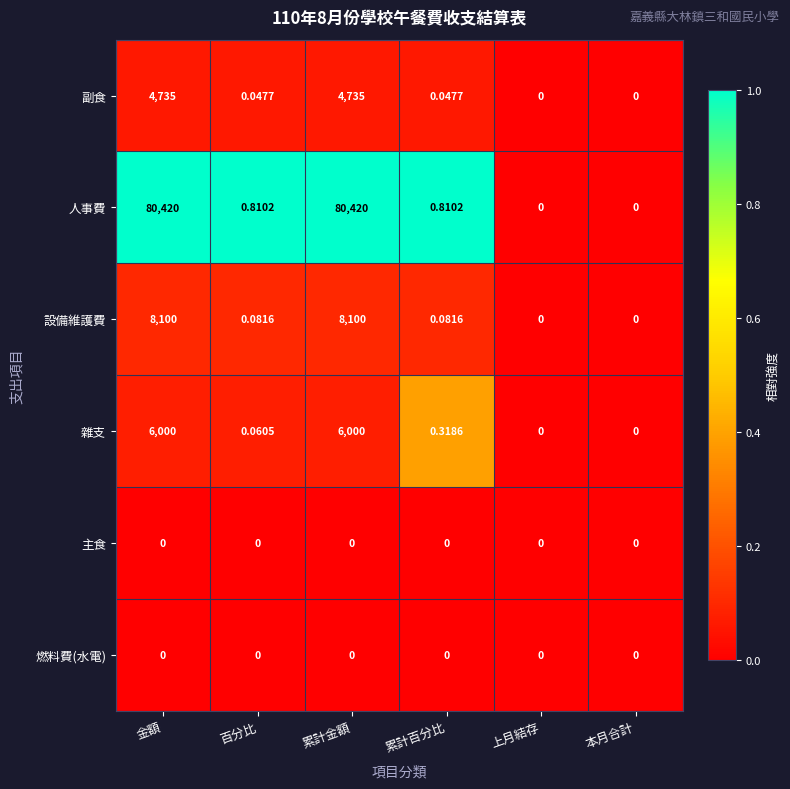

Which series has the largest total across all categories?

人事費